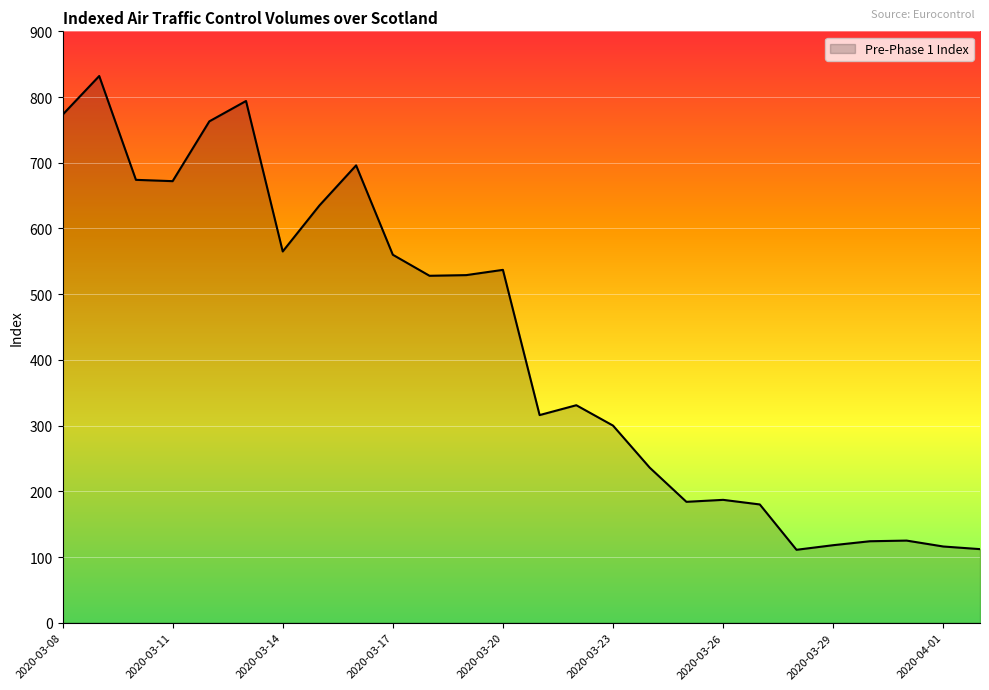

What is the greatest value displayed?

832